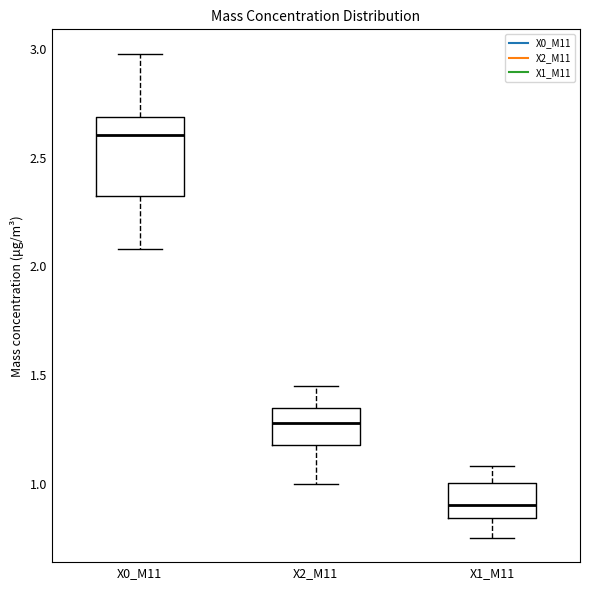

Which box's median line is the highest?

X0_M11